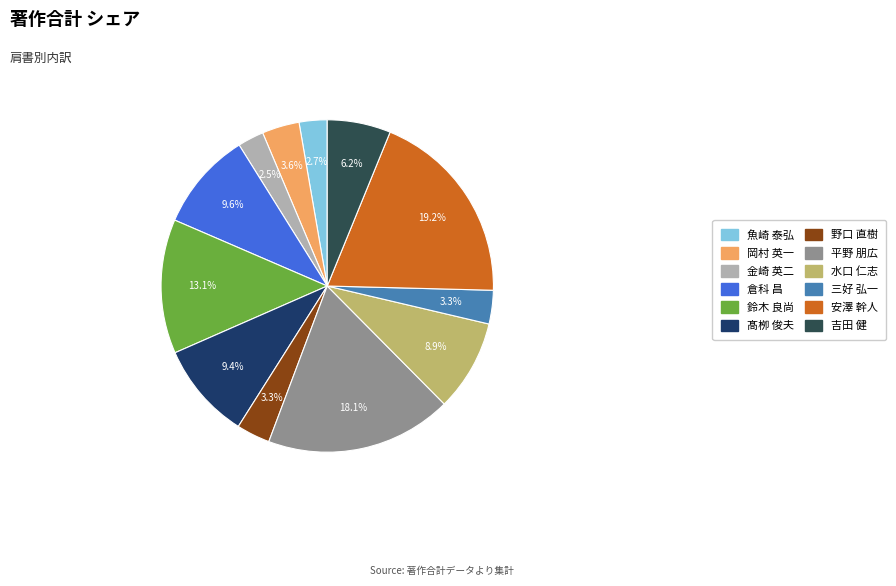

What is the ratio of the value at 髙栁 俊夫 to the value at 魚崎 泰弘?

3.5